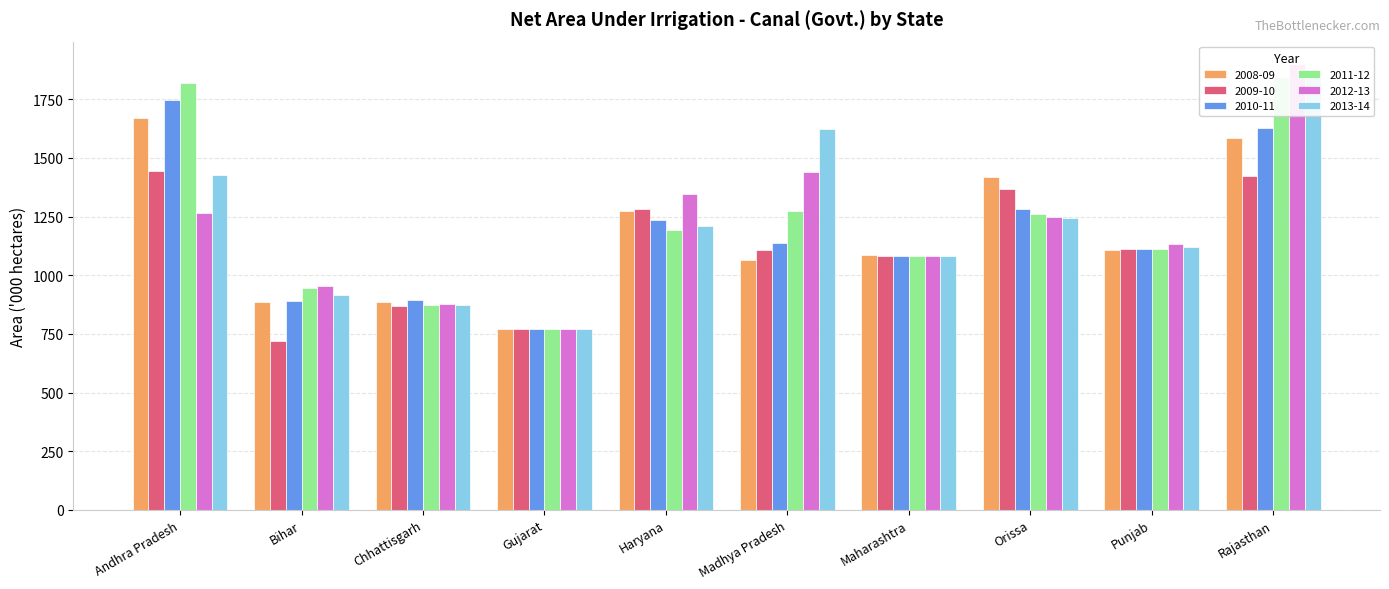

Which has a higher value, Haryana or Maharashtra?

Haryana